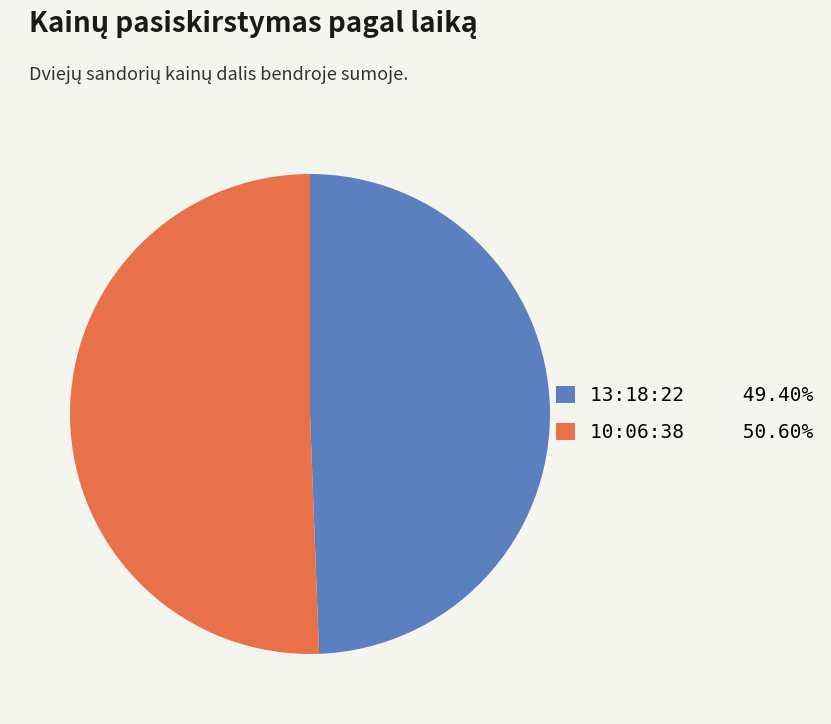

Which category has the smallest portion of the pie?

13:18:22